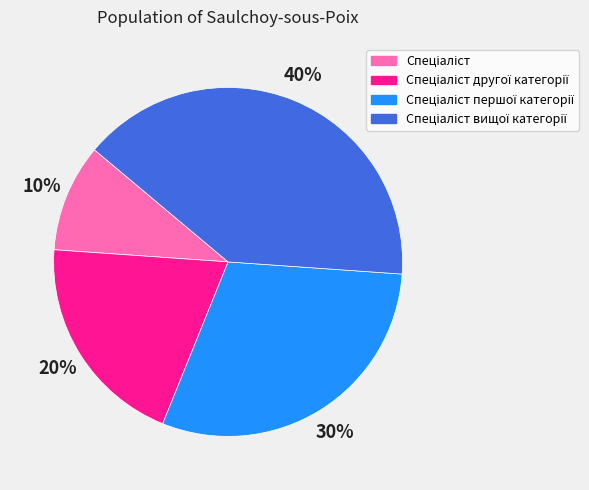

Does any single category account for the majority?

No